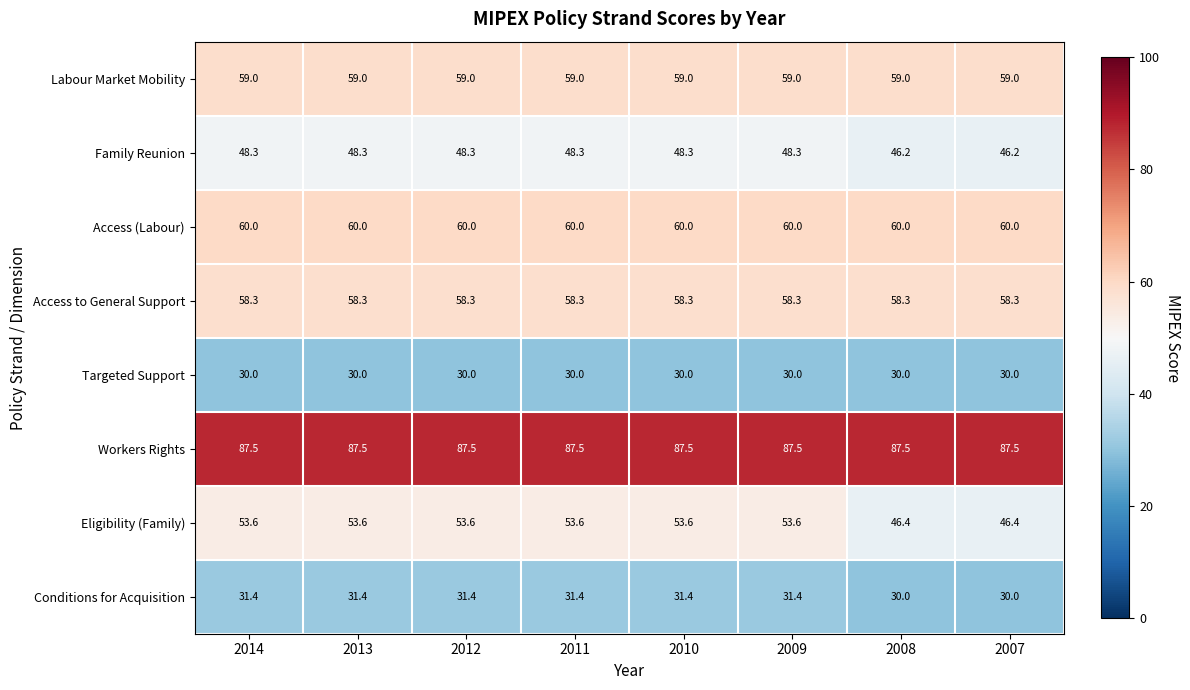

What is the difference between the highest and lowest values at 2014?

57.5